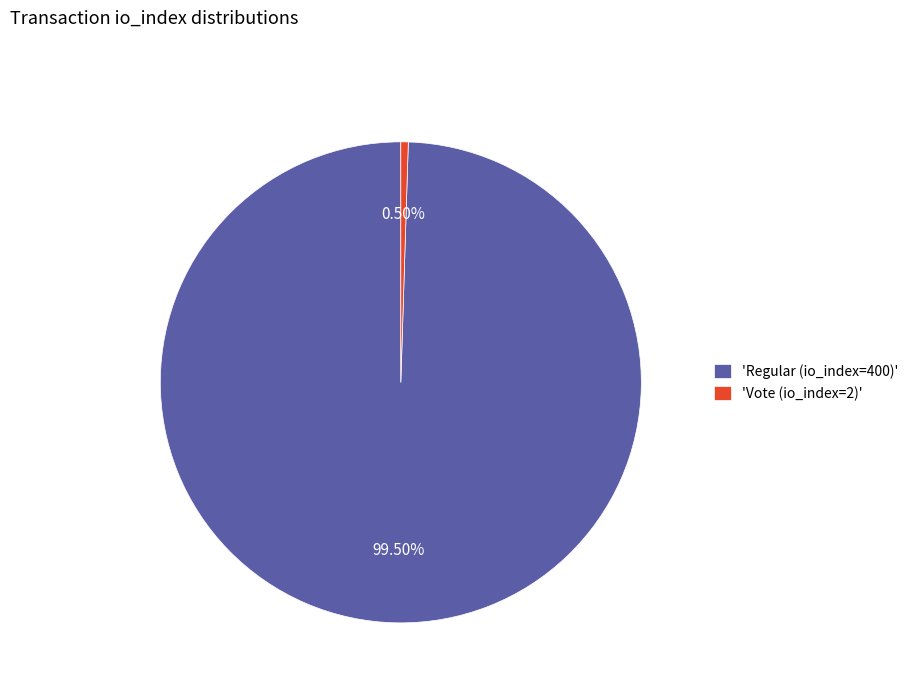

Count the number of slices in the pie.

2